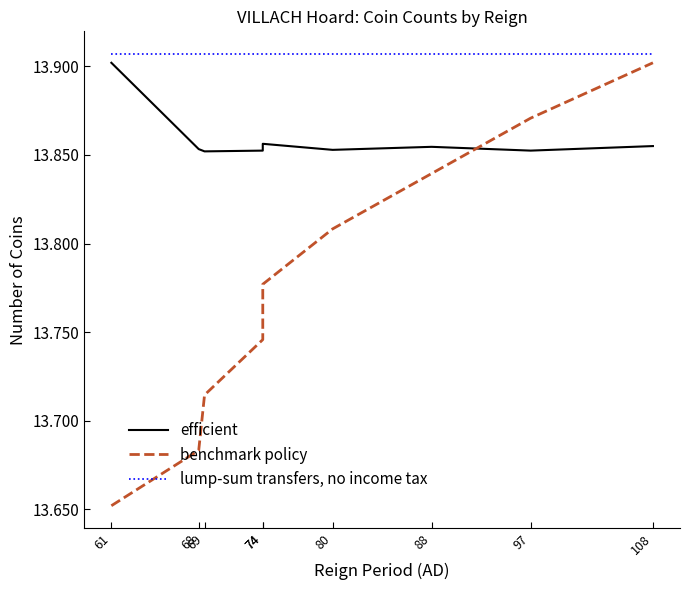

How many lines are shown in the chart?

3